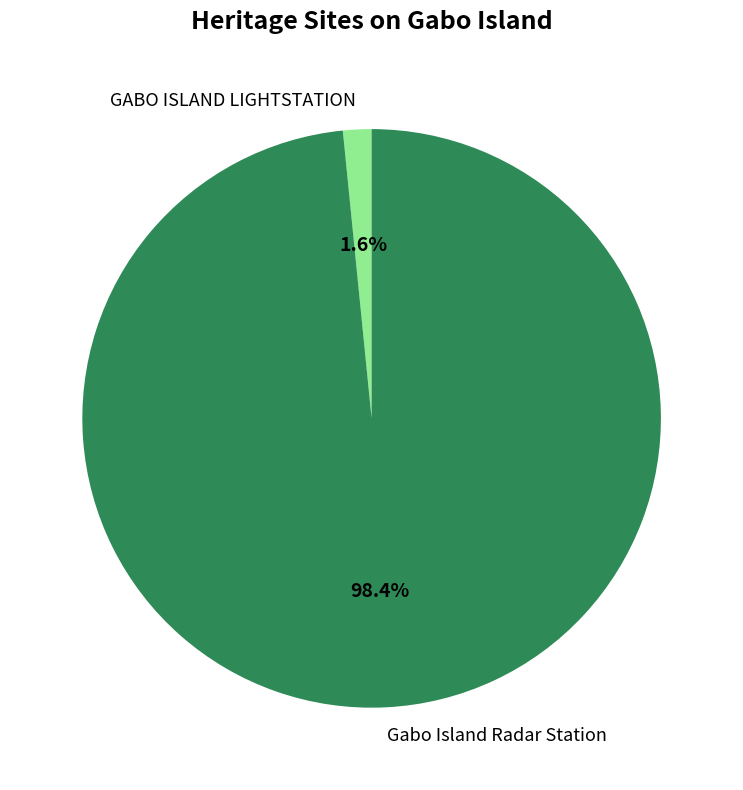

Is it true that Gabo Island Radar Station is 89% of the pie?

False